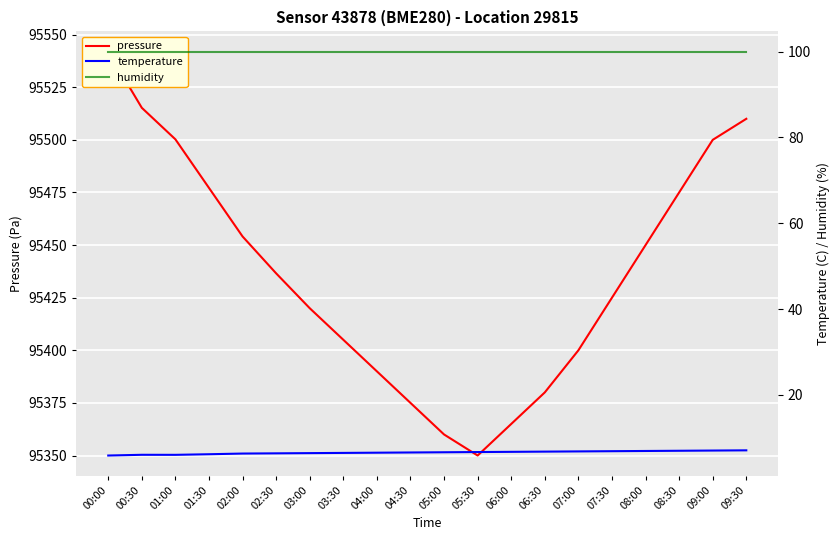

True or false: pressure and humidity cross at least once.

False